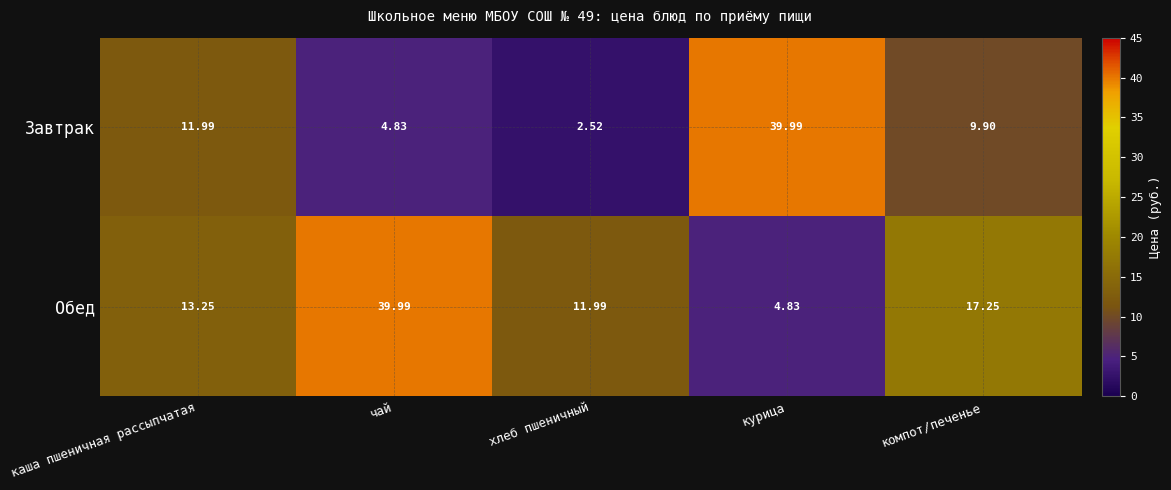

Between каша пшеничная рассыпчатая and чай, which series saw the biggest shift?

Обед